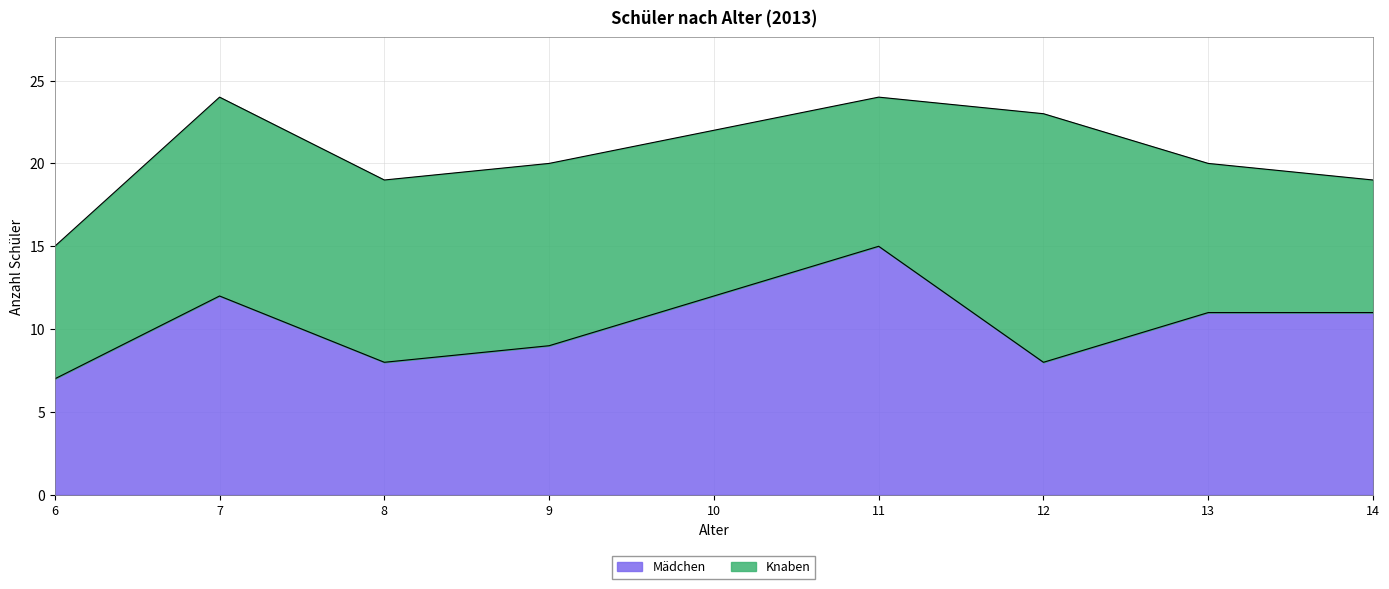

Does the chart display data point markers on the line(s)?

No